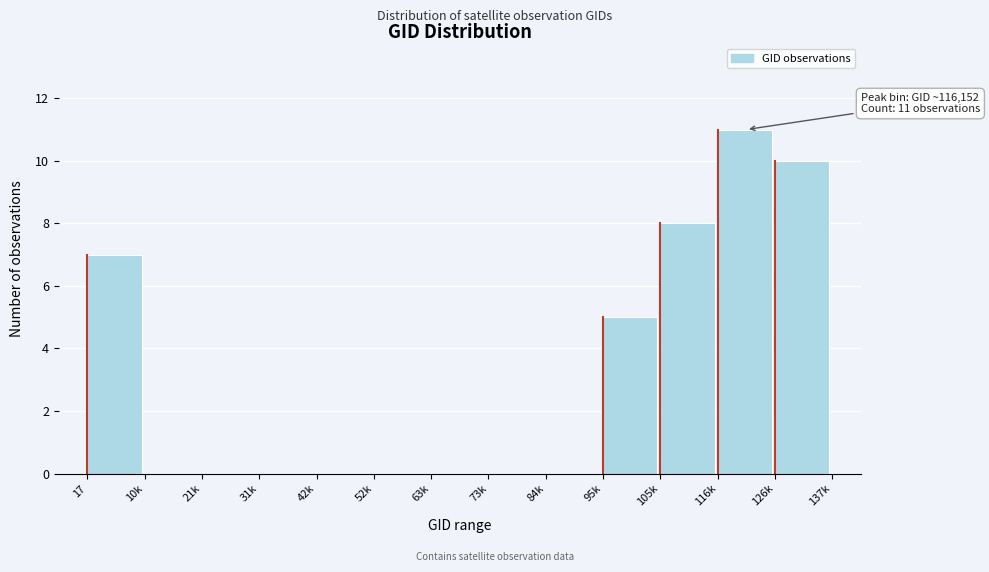

Reading left to right, list all the values displayed in this chart.

17=7	10k=0	21k=0	31k=0	42k=0	52k=0	63k=0	73k=0	84k=0	95k=5	105k=8	116k=11	126k=10